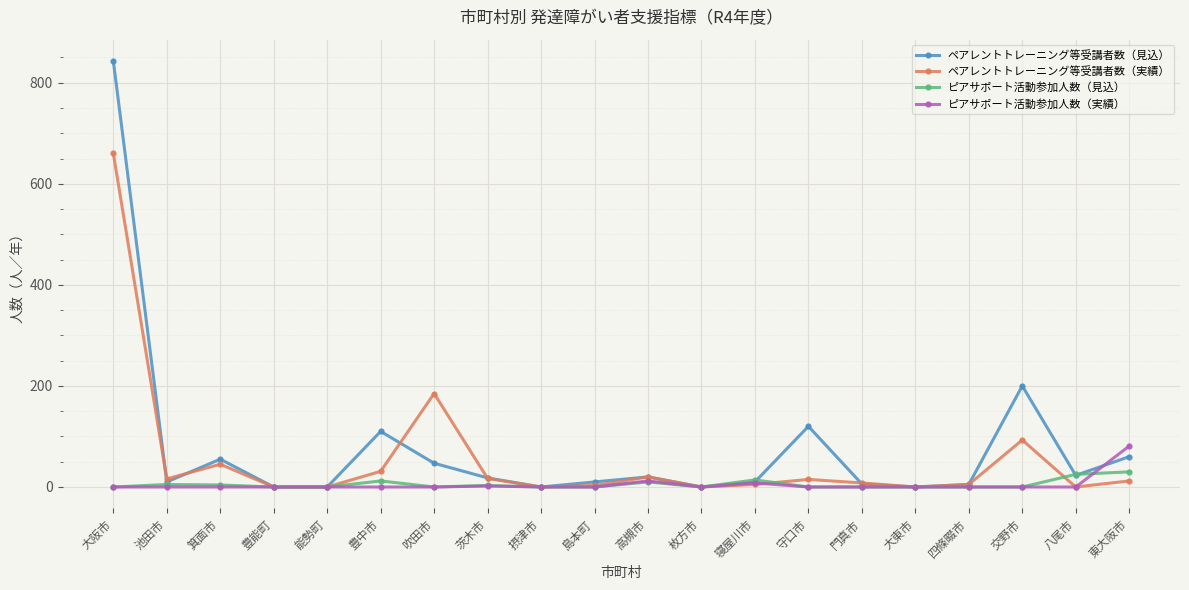

The ペアレントトレーニング等受講者数（見込） series shows 23 at 八尾市. True or false?

True